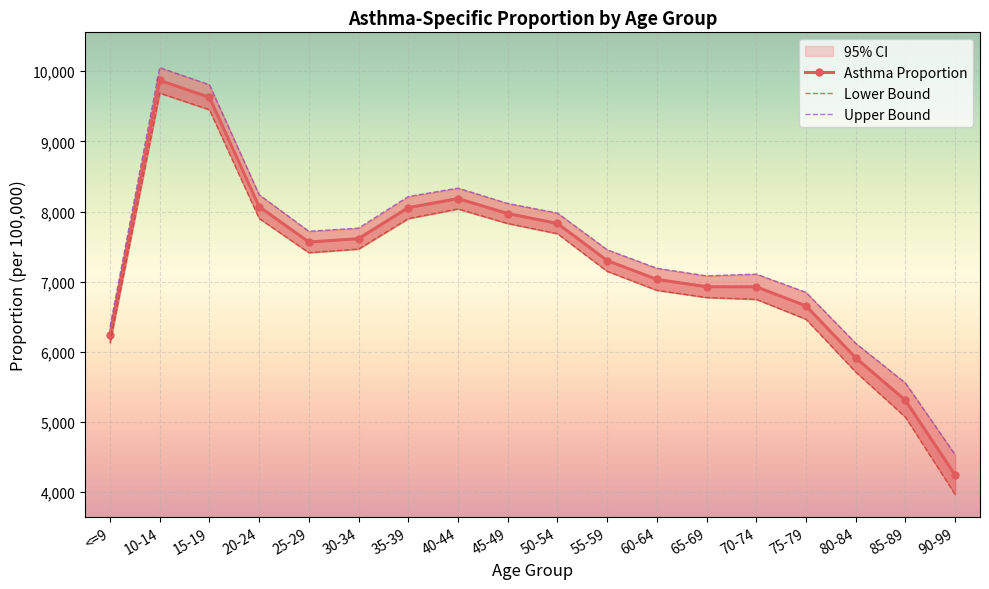

What is the difference between the second highest and second lowest values in the Upper Bound series?

4251.8